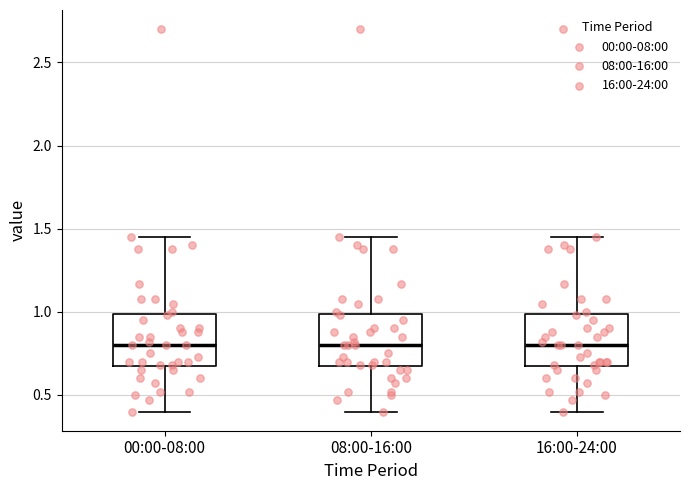

Reading left to right, read every box against the y-axis: the position of its median line, the range the box covers, and the ends of its whiskers. The values are not printed on the chart, so give them approximately, as read against the axis.

00:00-08:00: median 0.80, box 0.65 to 1.00, whiskers 0.40 to 1.45
08:00-16:00: median 0.80, box 0.65 to 1.00, whiskers 0.40 to 1.45
16:00-24:00: median 0.80, box 0.65 to 1.00, whiskers 0.40 to 1.45